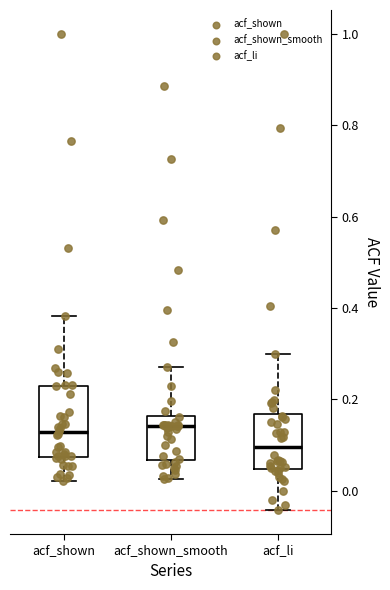

Which box is the tallest, from its lower edge to its upper edge?

acf_shown